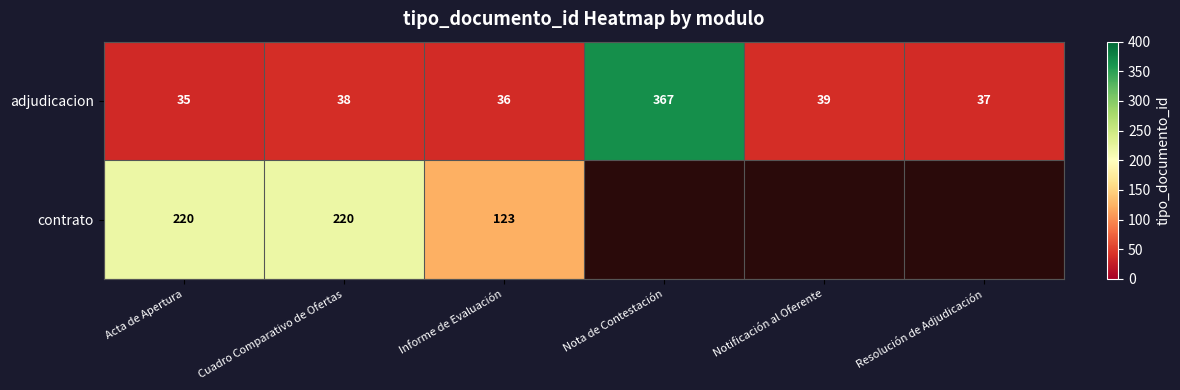

How many categories are shown in the chart?

6